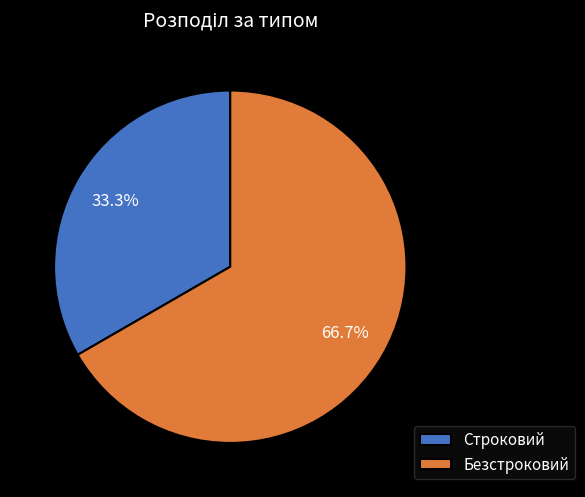

What is the smallest slice in the pie chart?

Строковий